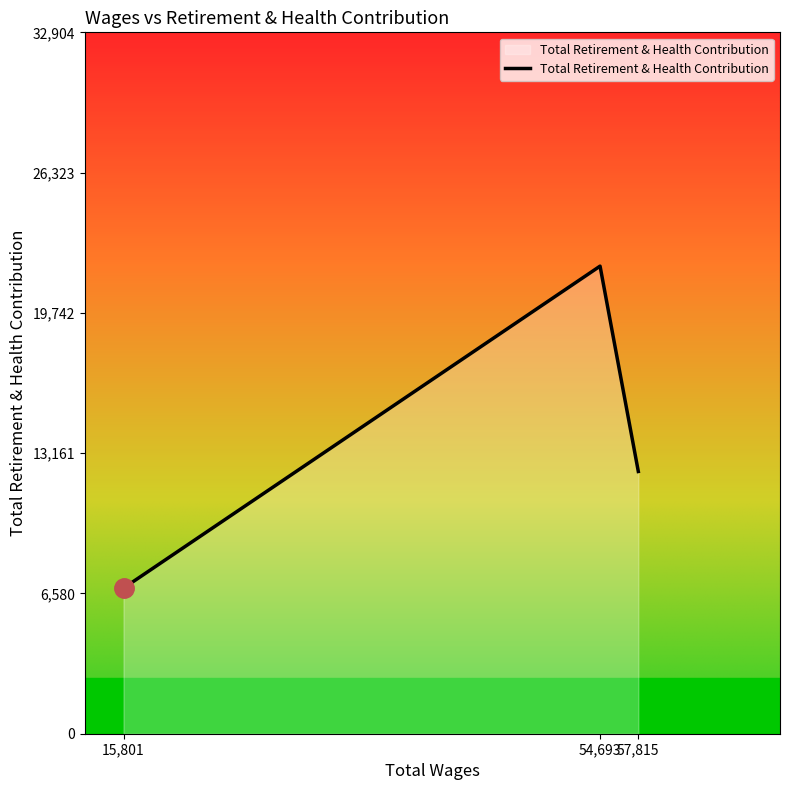

The chart shows a value of 6829 at 15,801. True or false?

True